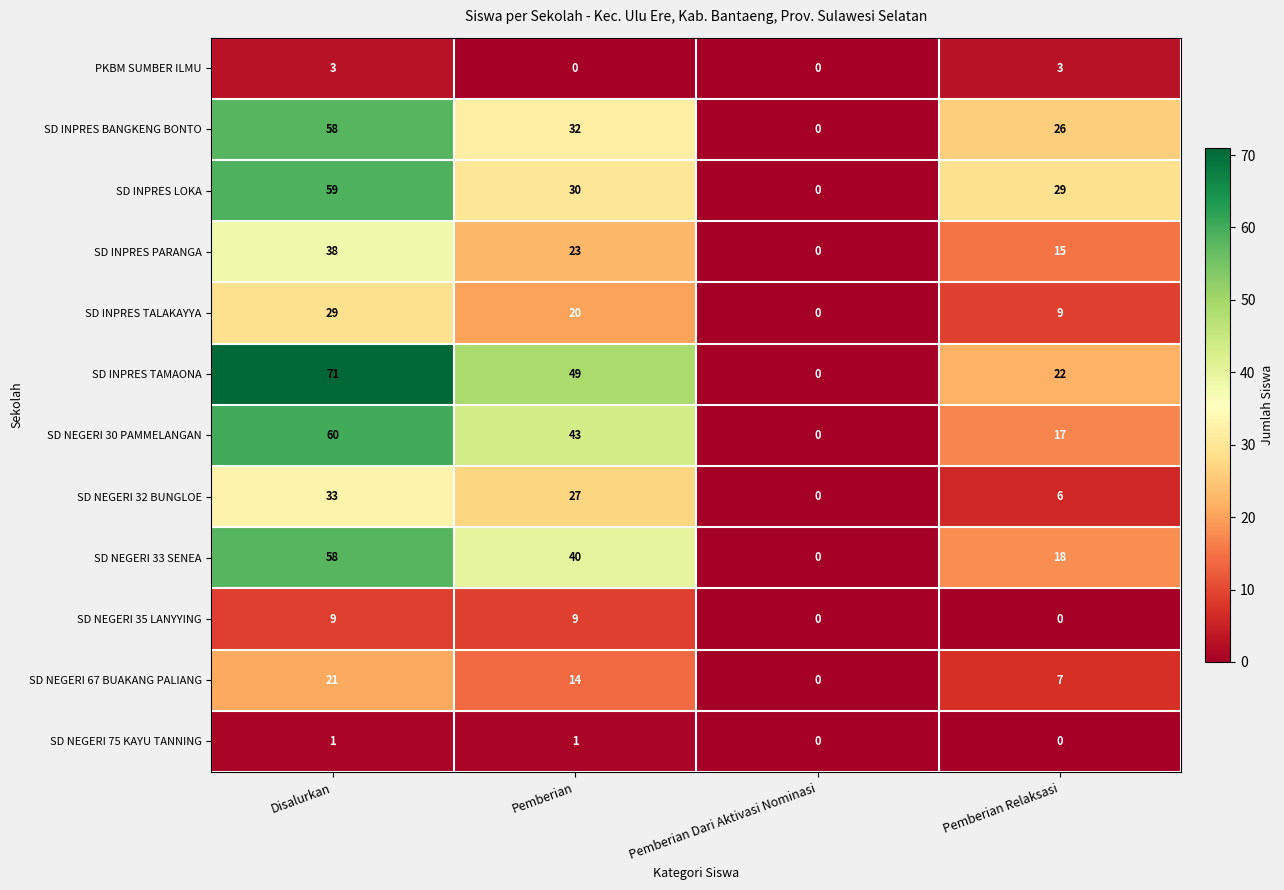

Rank the categories by SD INPRES LOKA value from highest to lowest.

Disalurkan, Pemberian, Pemberian Relaksasi, Pemberian Dari Aktivasi Nominasi